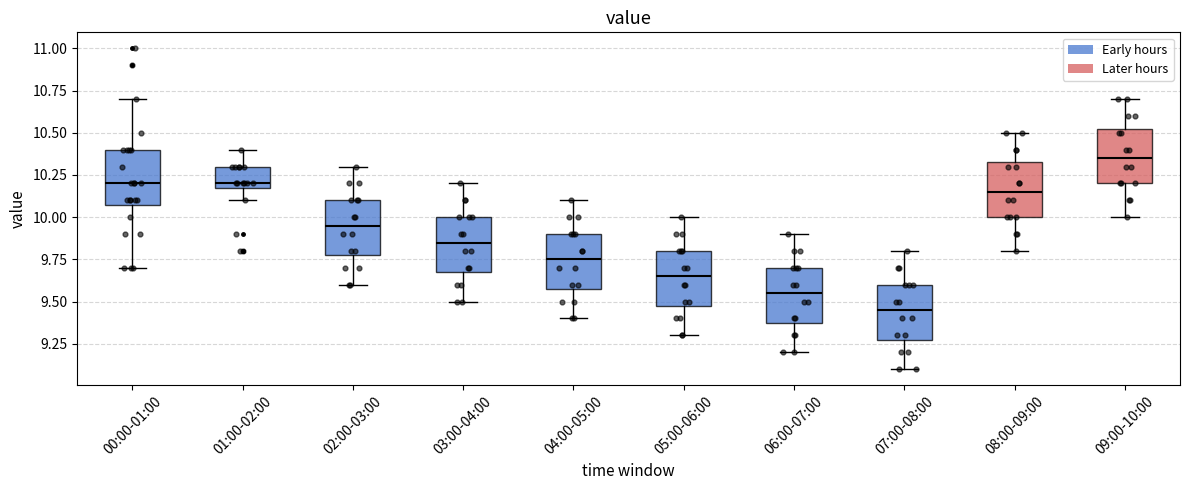

Reading left to right, read every box against the y-axis: the position of its median line, the range the box covers, and the ends of its whiskers. The values are not printed on the chart, so give them approximately, as read against the axis.

00:00-01:00: median 10.20, box 10.10 to 10.40, whiskers 9.70 to 10.70
01:00-02:00: median 10.20 (just above the box's lower edge), box 10.20 to 10.30, whiskers 10.10 to 10.40
02:00-03:00: median 9.95, box 9.80 to 10.10, whiskers 9.60 to 10.30
03:00-04:00: median 9.85, box 9.70 to 10.00, whiskers 9.50 to 10.20
04:00-05:00: median 9.75, box 9.60 to 9.90, whiskers 9.40 to 10.10
05:00-06:00: median 9.65, box 9.50 to 9.80, whiskers 9.30 to 10.00
06:00-07:00: median 9.55, box 9.40 to 9.70, whiskers 9.20 to 9.90
07:00-08:00: median 9.45, box 9.30 to 9.60, whiskers 9.10 to 9.80
08:00-09:00: median 10.15, box 10.00 to 10.35, whiskers 9.80 to 10.50
09:00-10:00: median 10.35, box 10.20 to 10.55, whiskers 10.00 to 10.70